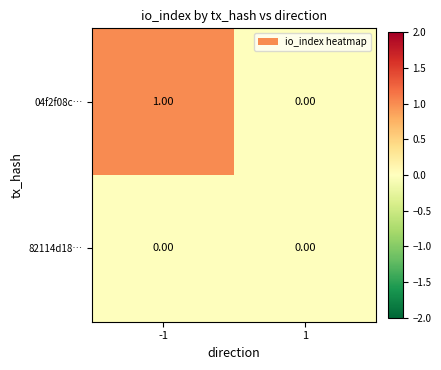

Count the number of data series in this chart.

2